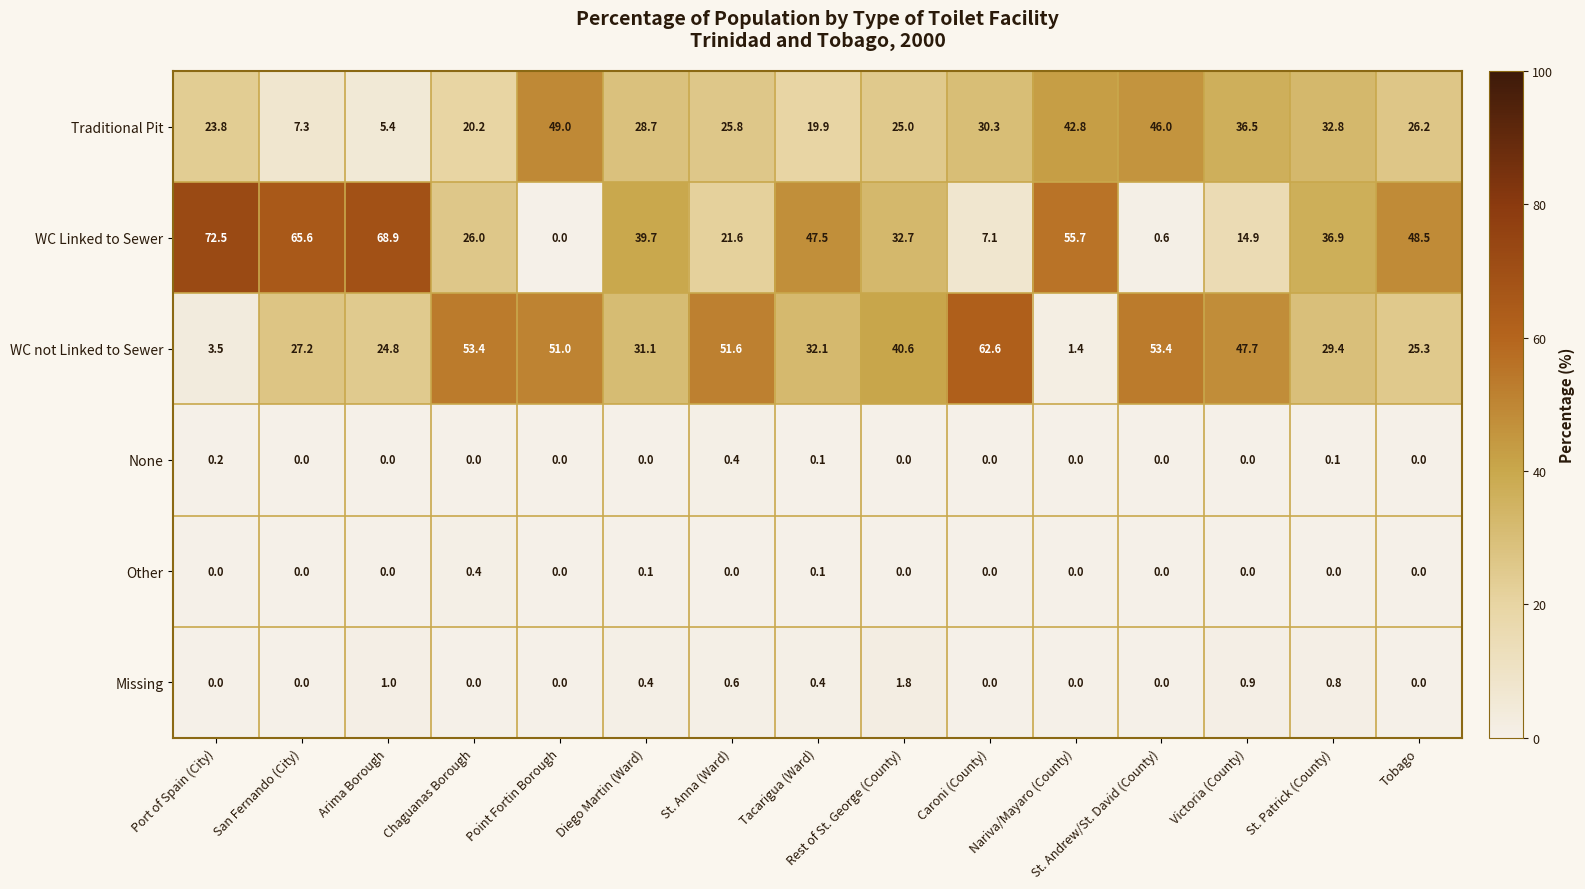

The Traditional Pit series shows 24.3 at Point Fortin Borough. True or false?

False